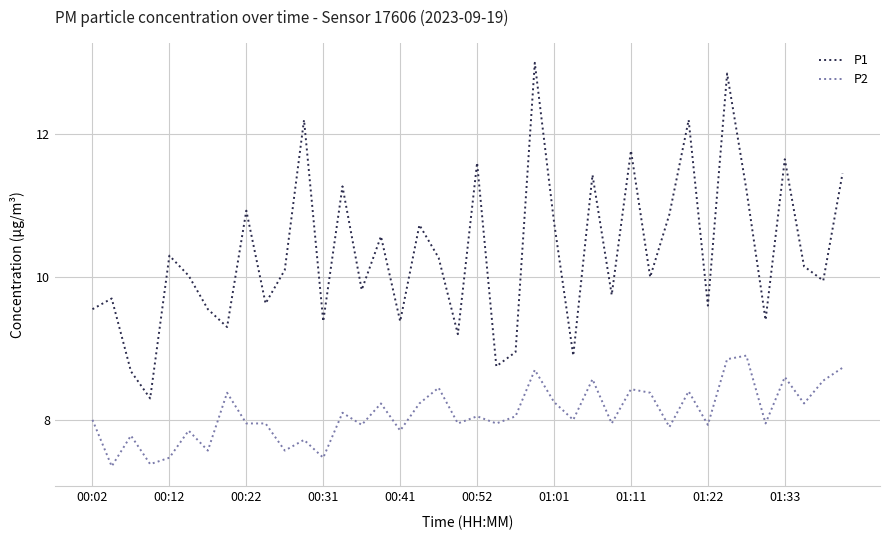

True or false: P2 has more than 2 interior local peaks.

True